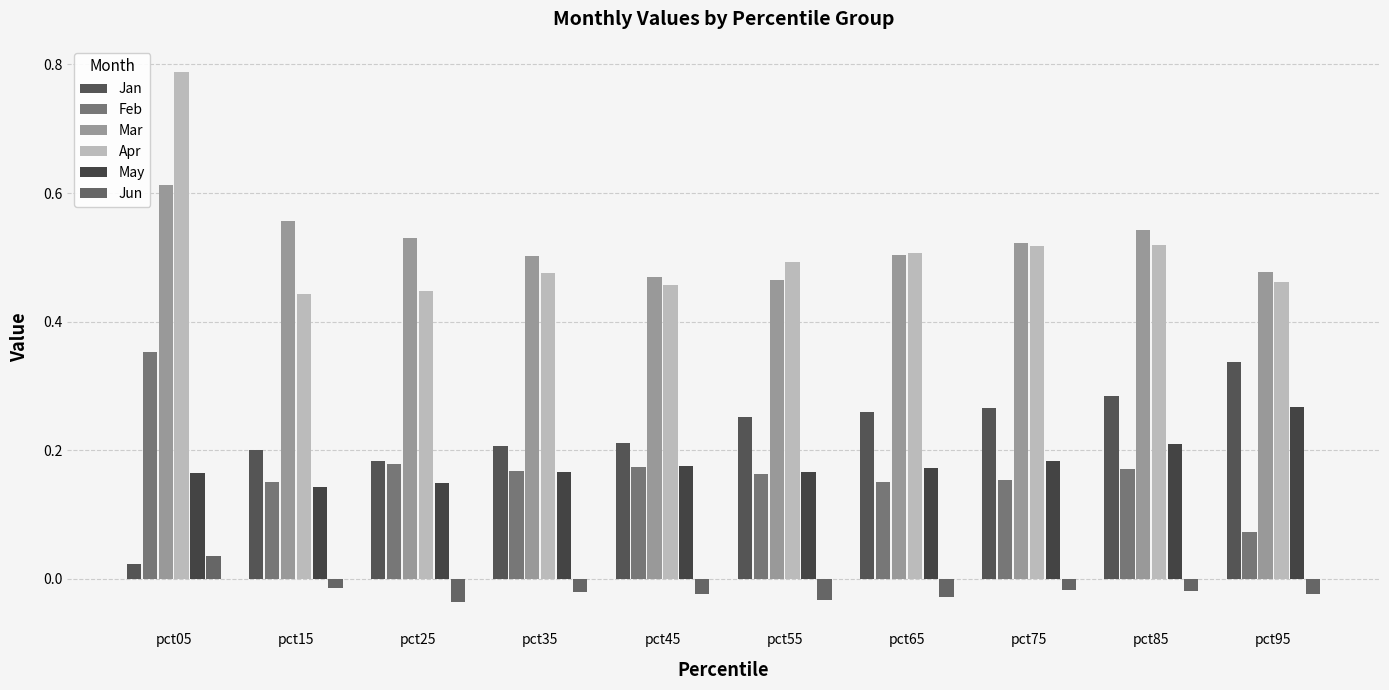

Rank the series by their maximum value, from highest to lowest.

Apr, Mar, Feb, Jan, May, Jun